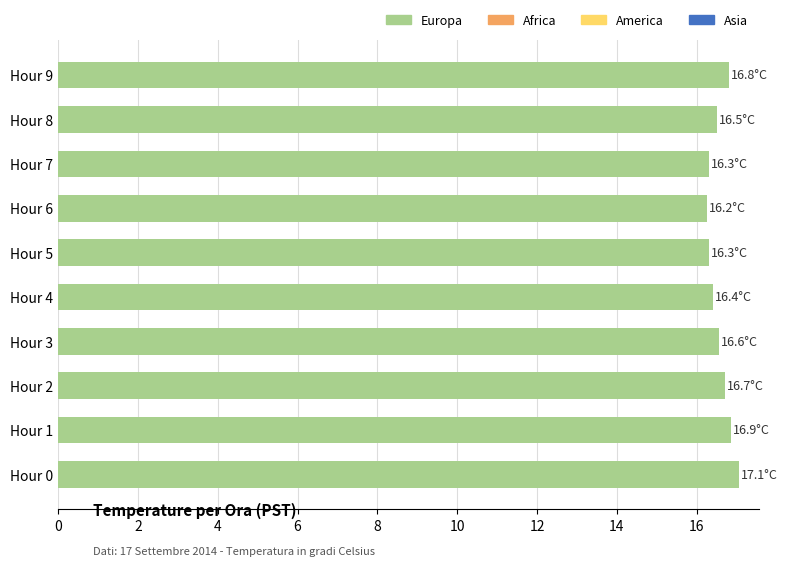

What is the ratio of the value at Hour 4 to the value at Hour 5?

1.0